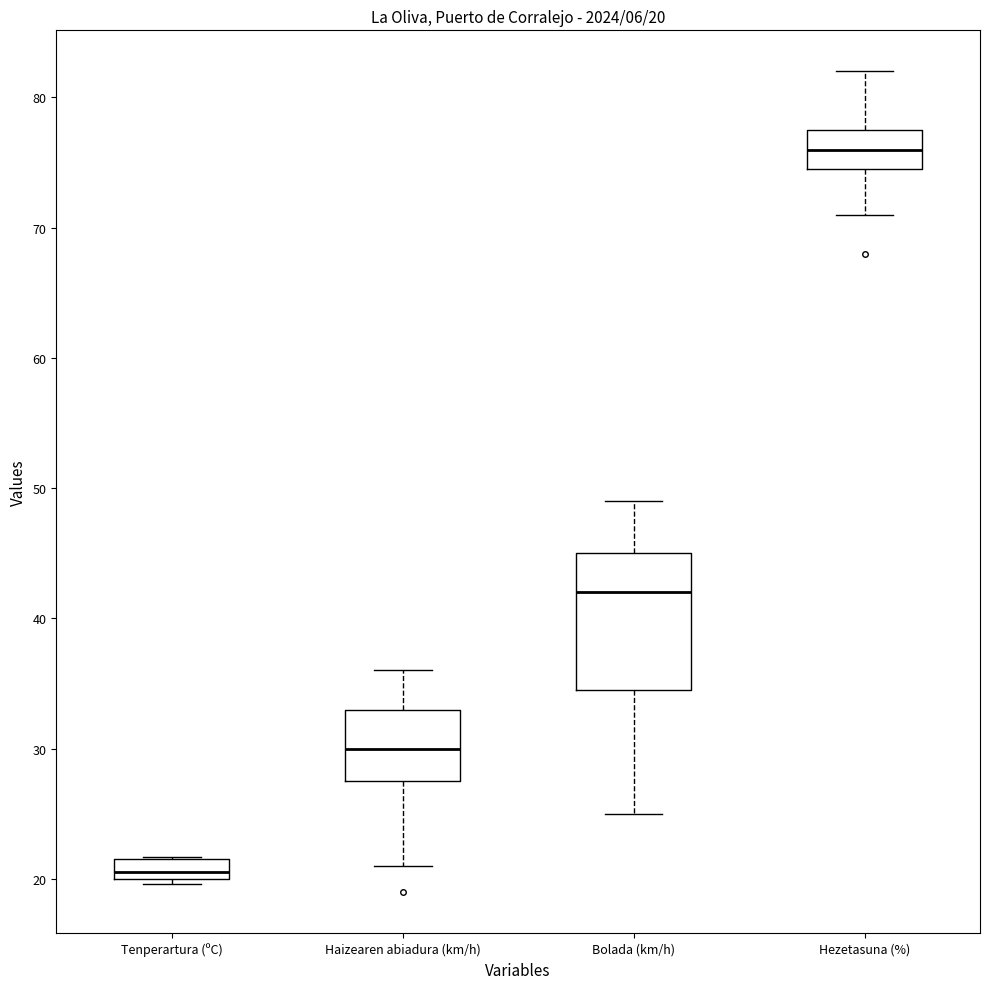

Which box has the lowest median line?

Tenperartura (ºC)